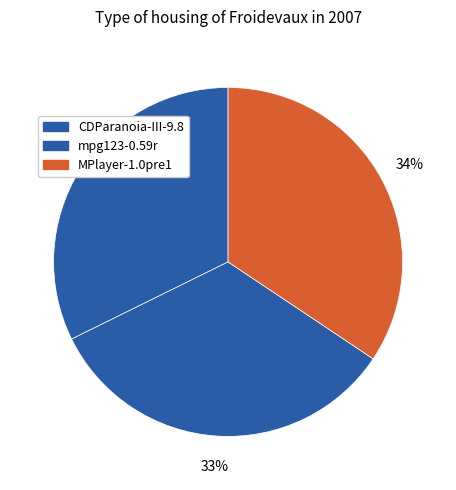

Rank the categories by value from lowest to highest.

CDParanoia-III-9.8, mpg123-0.59r, MPlayer-1.0pre1